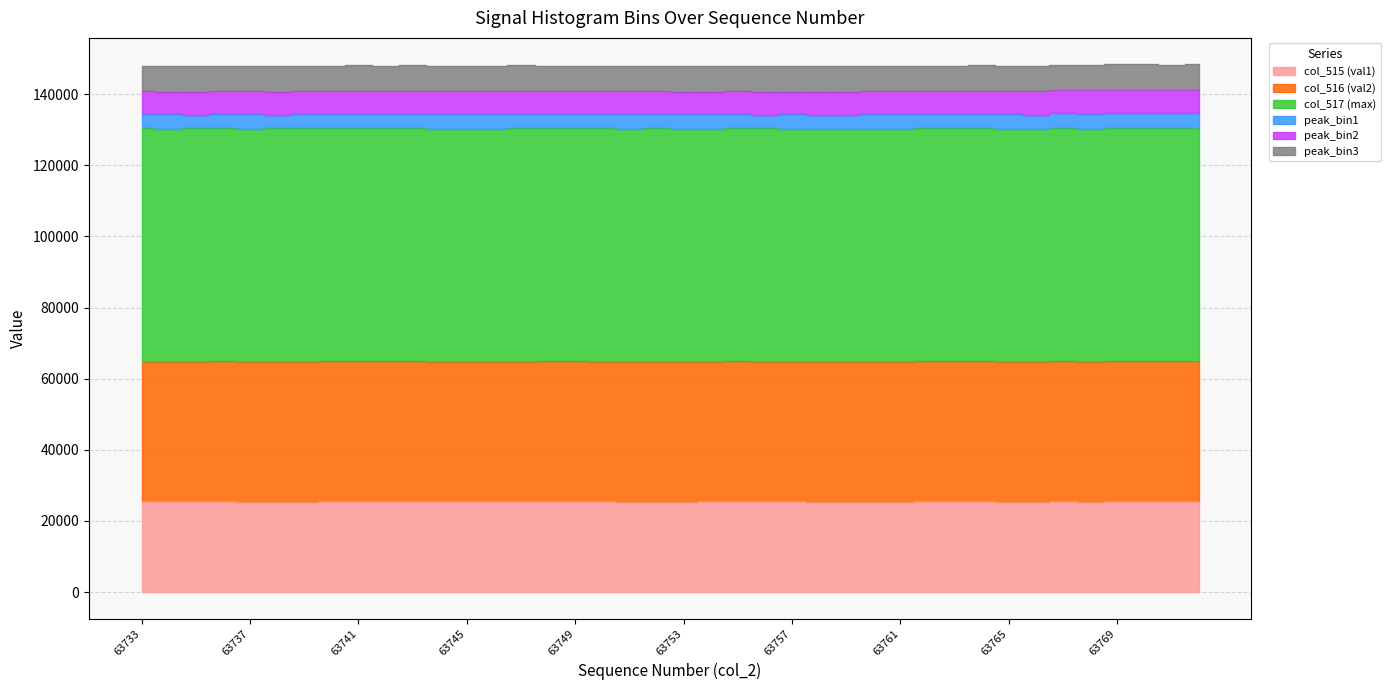

What value does the peak_bin2 series have at 63758, to the nearest 10?

6430